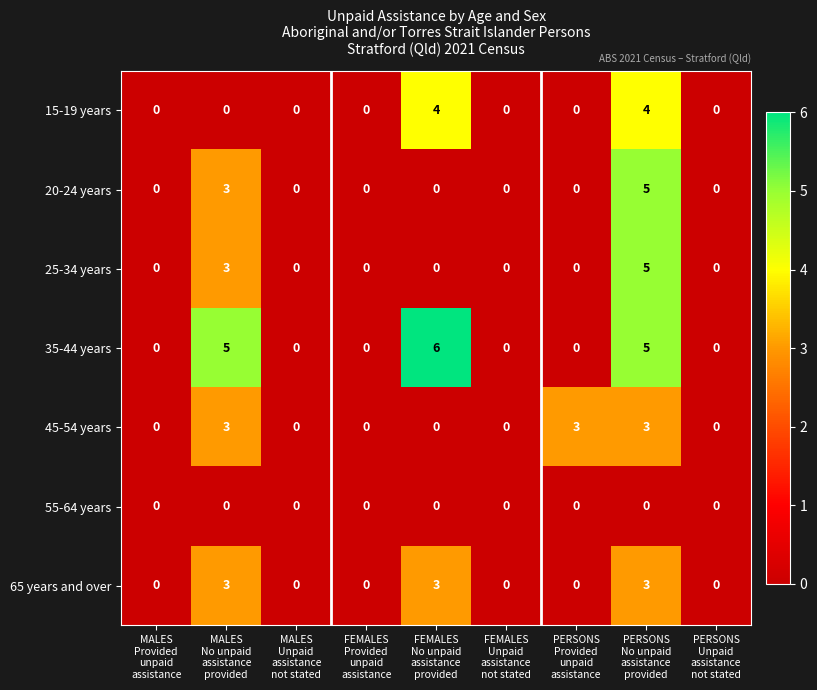

Which series has the largest total across all categories?

35-44 years